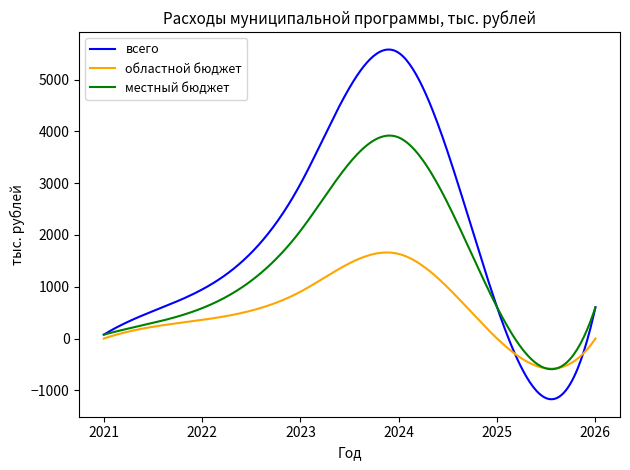

Does the chart display data point markers on the line(s)?

No